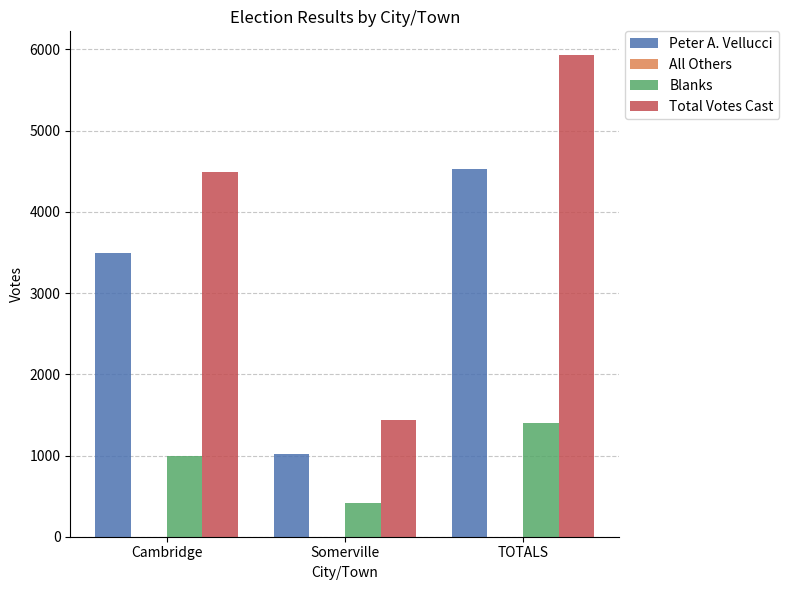

Reading left to right, what are all the values shown in this chart?

Peter A. Vellucci: 3498	1024	4522
Blanks: 993	411	1404
Total Votes Cast: 4491	1435	5926